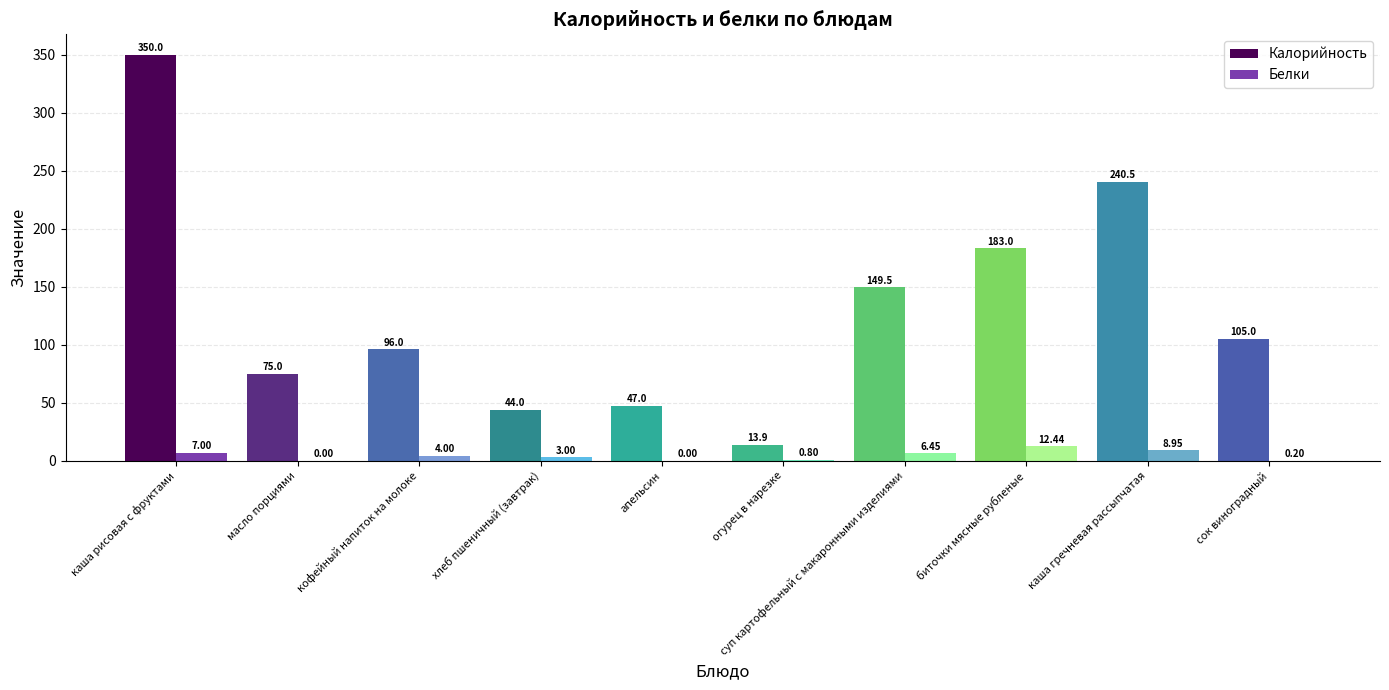

At which category is the sum across all series the highest?

каша рисовая с фруктами